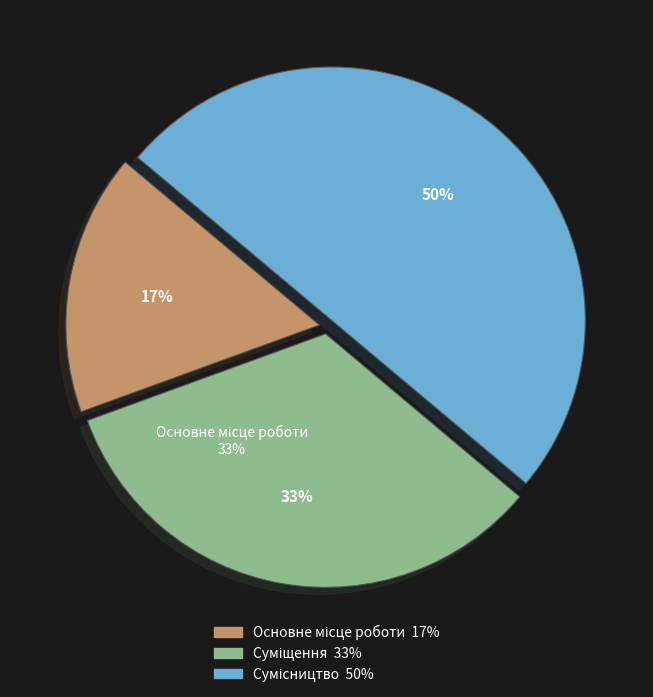

To the nearest percent, what is the average slice percentage?

33%